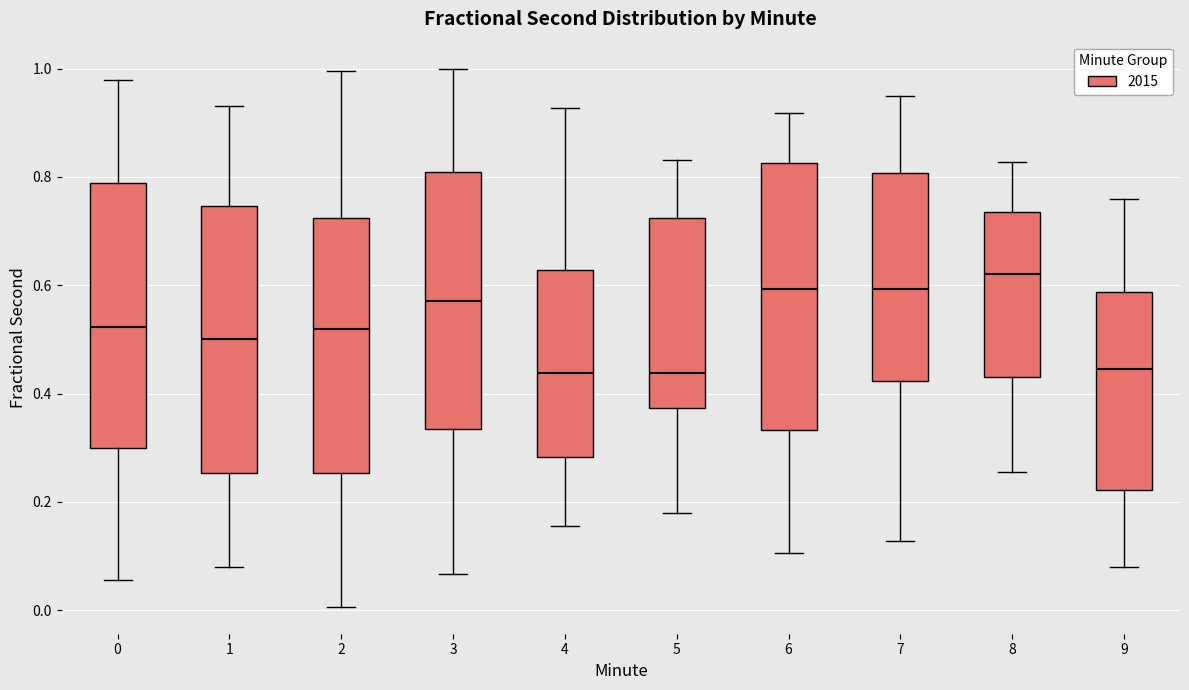

Reading left to right, transcribe this box plot: for each box, give where its median line is, the range the box spans, and where its two whiskers end, as read against the y-axis. The values are not printed on the chart, so give them approximately, as read against the axis.

0: median 0.52, box 0.30 to 0.78, whiskers 0.06 to 0.98
1: median 0.50, box 0.26 to 0.74, whiskers 0.08 to 0.94
2: median 0.52, box 0.26 to 0.72, whiskers 0.00 to 1.00
3: median 0.58, box 0.34 to 0.80, whiskers 0.06 to 1.00
4: median 0.44, box 0.28 to 0.62, whiskers 0.16 to 0.92
5: median 0.44, box 0.38 to 0.72, whiskers 0.18 to 0.84
6: median 0.60, box 0.34 to 0.82, whiskers 0.10 to 0.92
7: median 0.60, box 0.42 to 0.80, whiskers 0.12 to 0.96
8: median 0.62, box 0.44 to 0.74, whiskers 0.26 to 0.82
9: median 0.44, box 0.22 to 0.58, whiskers 0.08 to 0.76